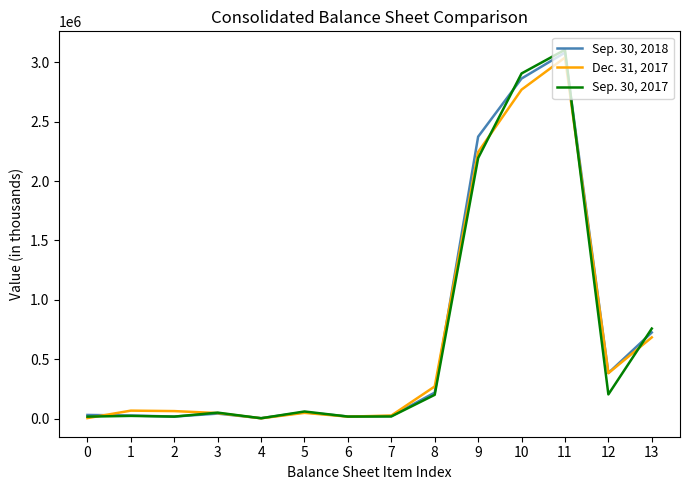

Where is Dec. 31, 2017 nearest to the value 1520740?

9